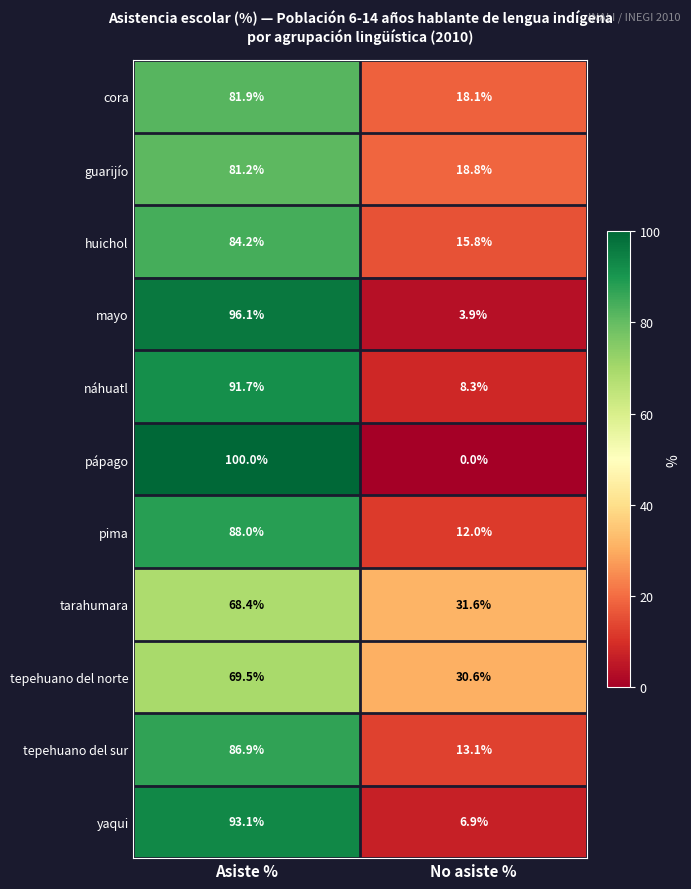

True or false: yaqui has a value of 93.1 at Asiste %.

True